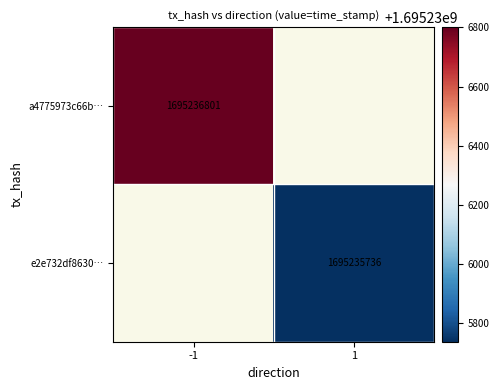

Rank the categories by e2e732df863083c5f11daffecf5ec1a457c87b6 value from lowest to highest.

-1, 1